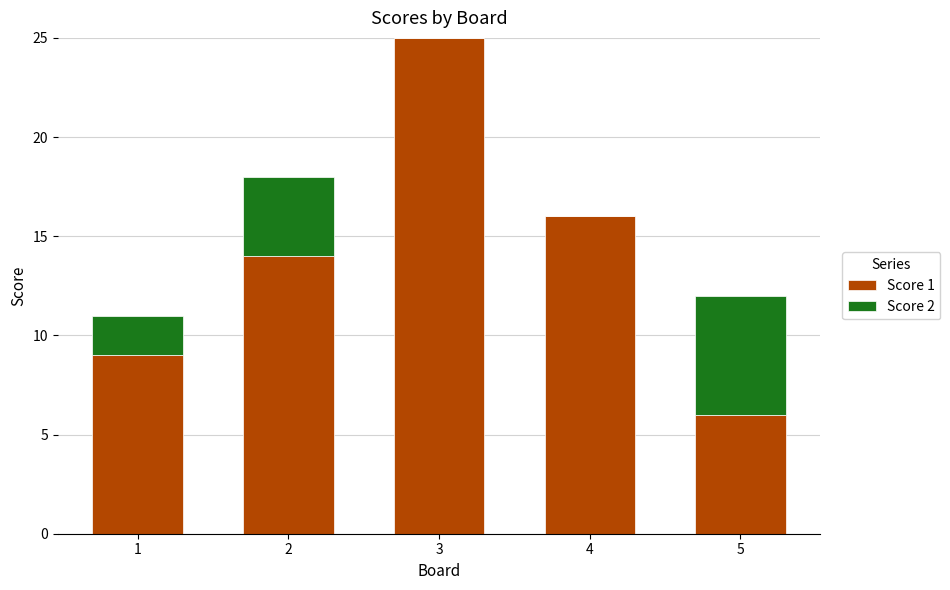

At which category is the sum across all series the highest?

3